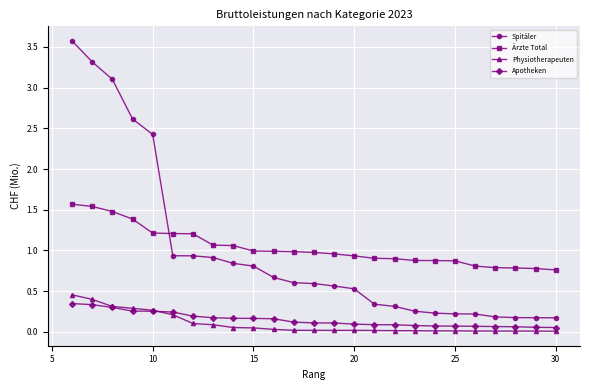

Which series has the largest range (max minus min)?

Spitäler